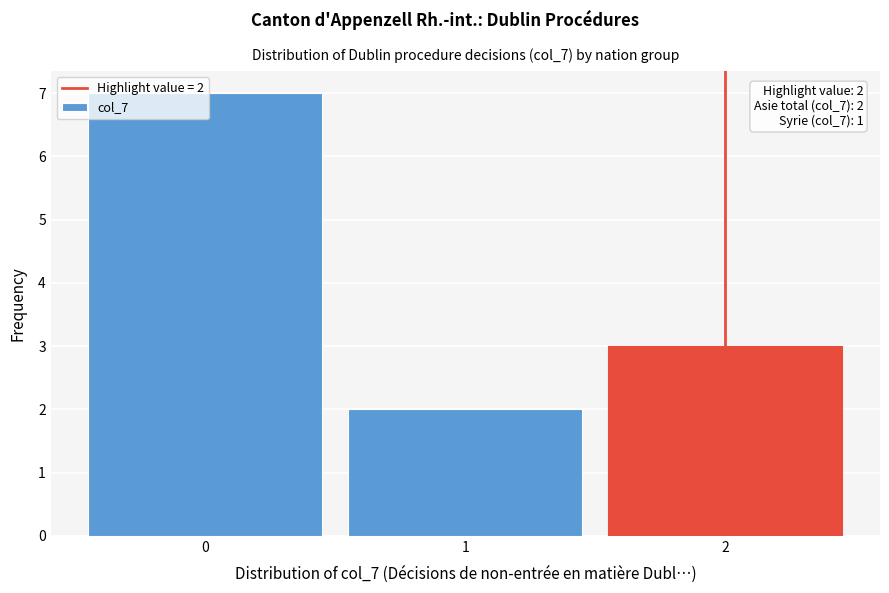

Which range on the x-axis has the tallest bar?

-0.5 to 0.5